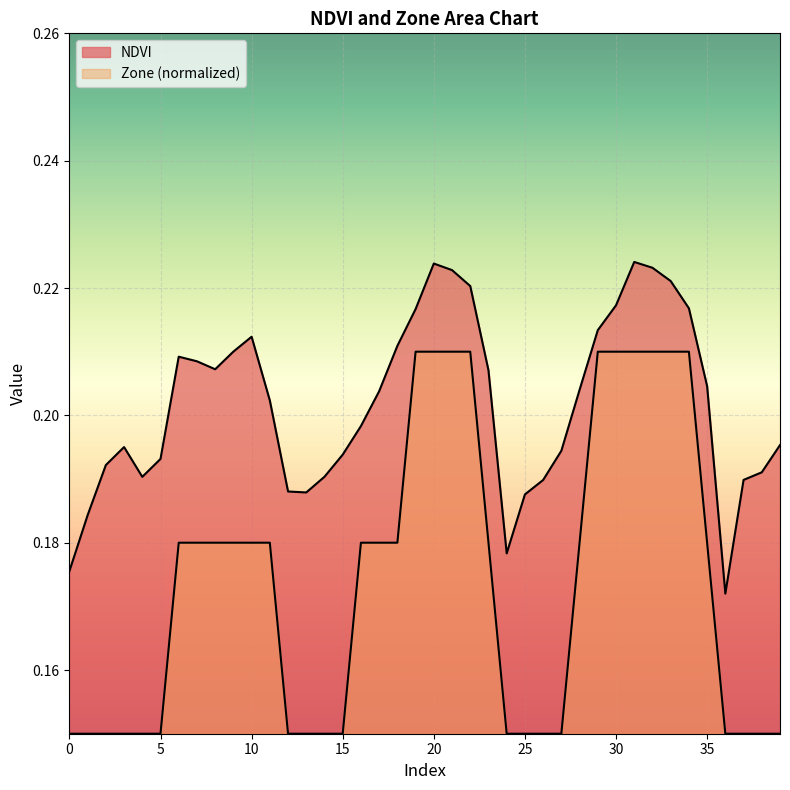

Count the Zone values in the range 0 to 1.

40